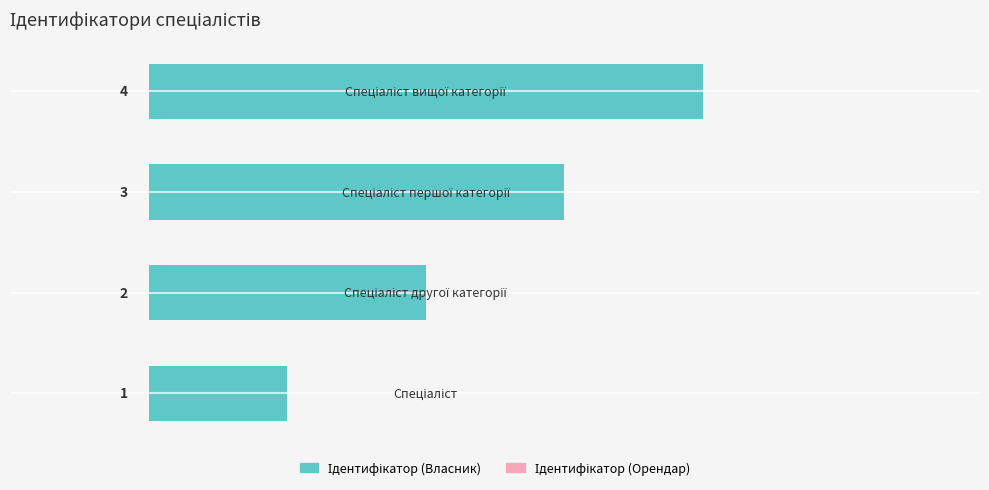

What is the greatest value displayed?

4